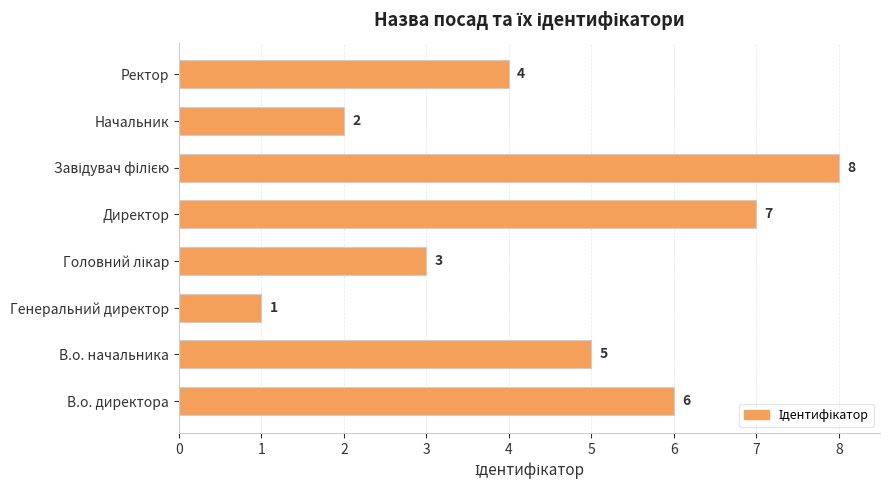

The chart shows a value of 4 at В.о. директора. True or false?

False